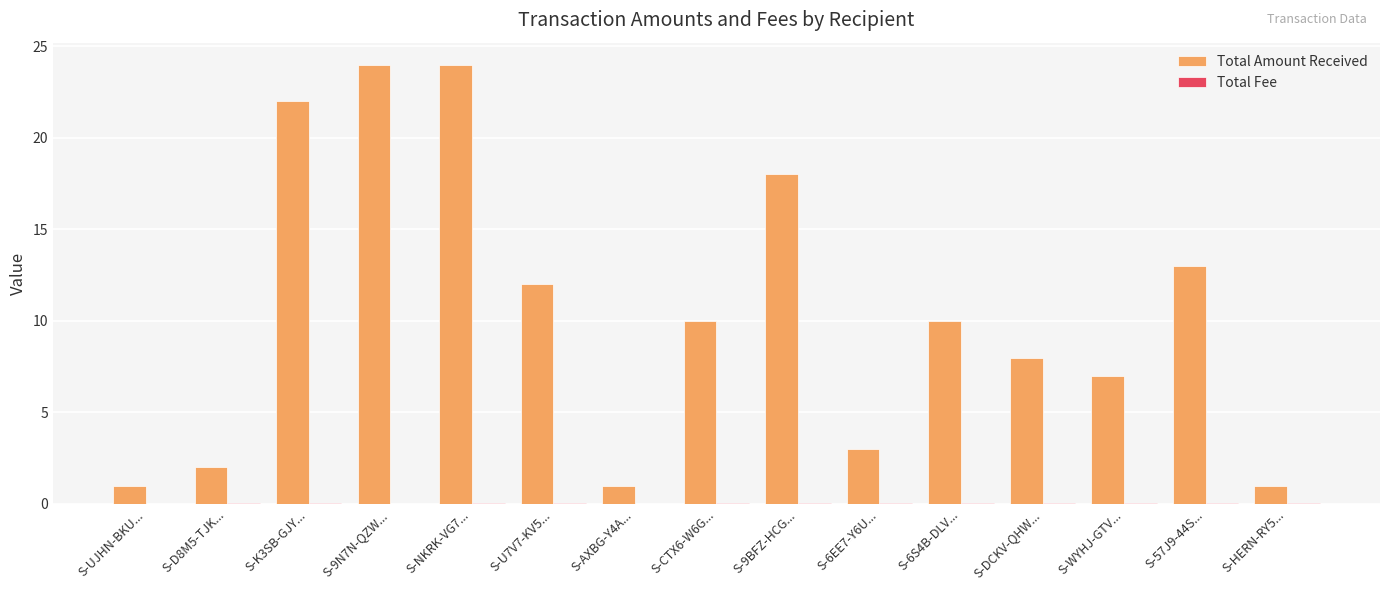

The value of Total Amount Received at S-9BFZ-HCG... is 18.0. True or false?

True